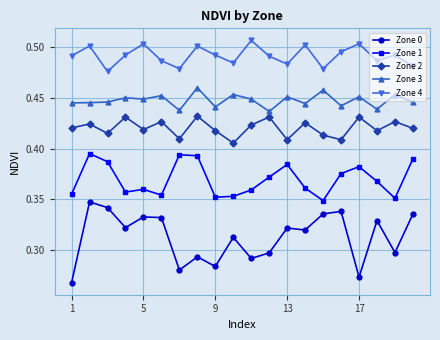

How many Zone 2 values are between 0 and 1?

20